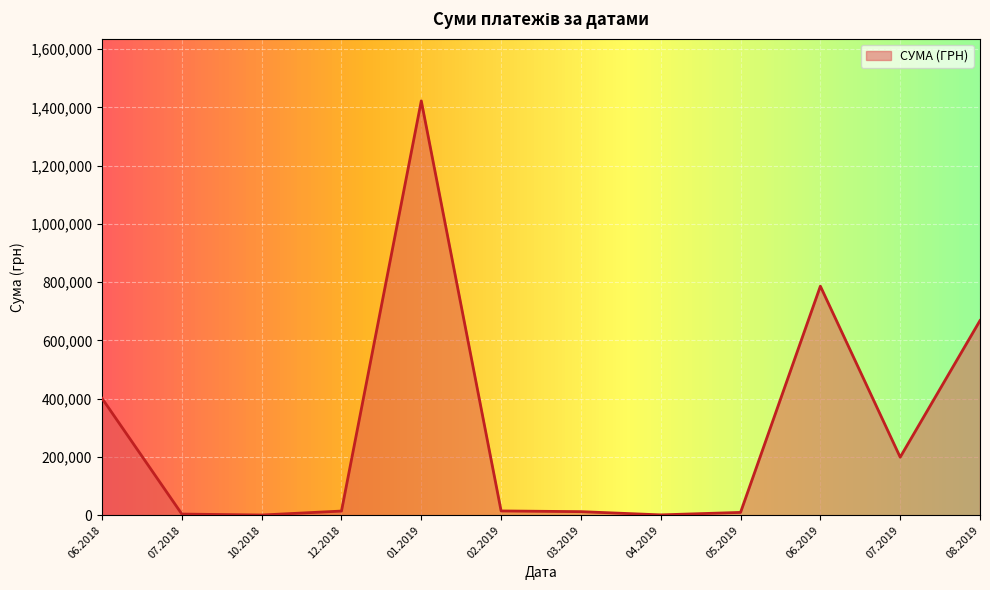

What is the greatest value displayed?

1422336.7